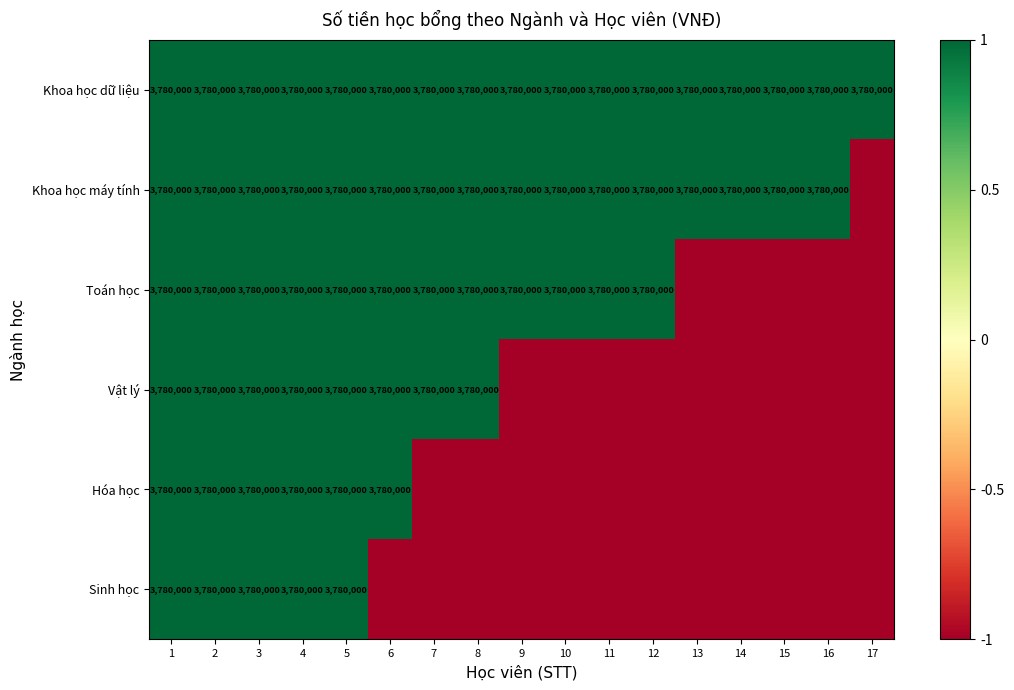

What is the sum of all Khoa học dữ liệu values?

64260000